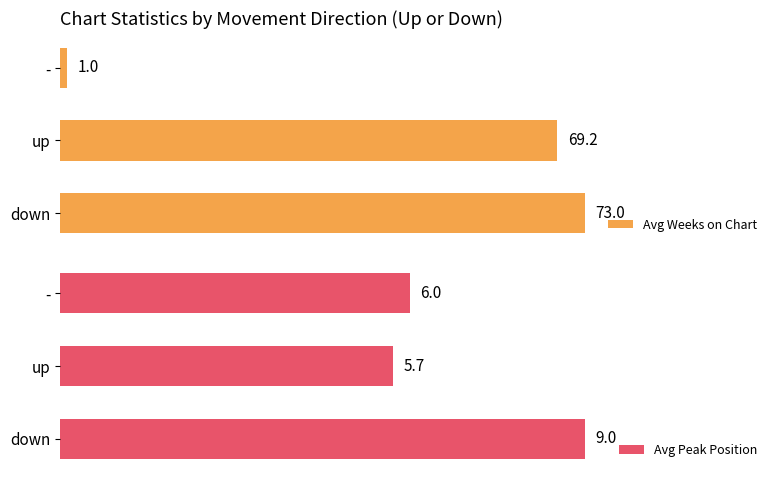

How many data points in Avg Peak Position are above 6?

1